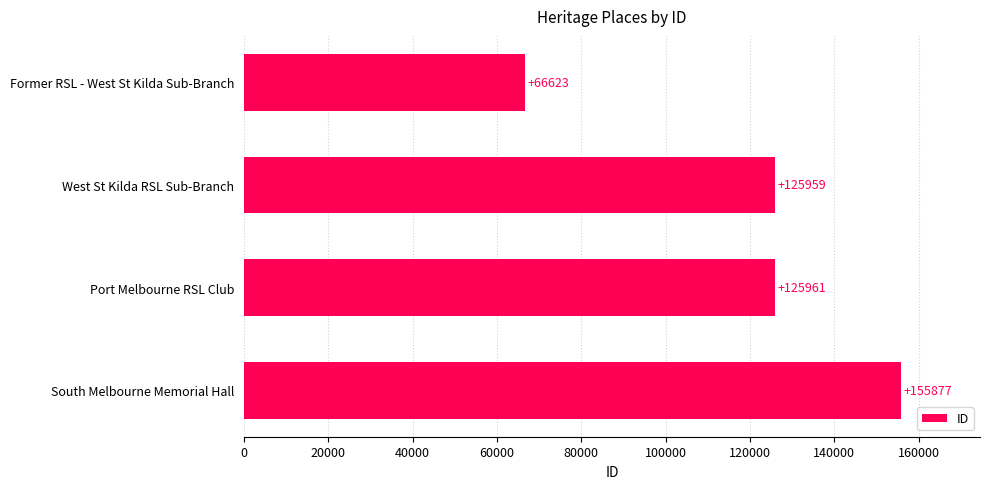

Rank the categories by value from highest to lowest.

South Melbourne Memorial Hall, Port Melbourne RSL Club, West St Kilda RSL Sub-Branch, Former RSL - West St Kilda Sub-Branch